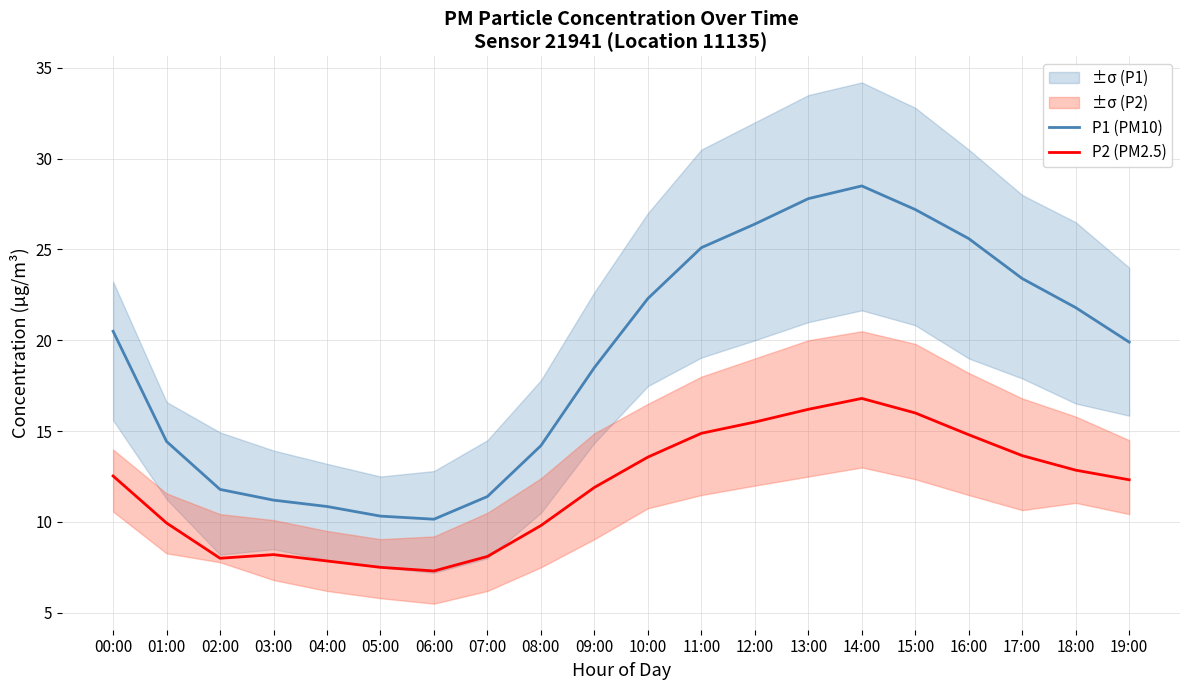

Which series has the largest total across all categories?

P1 (PM10)